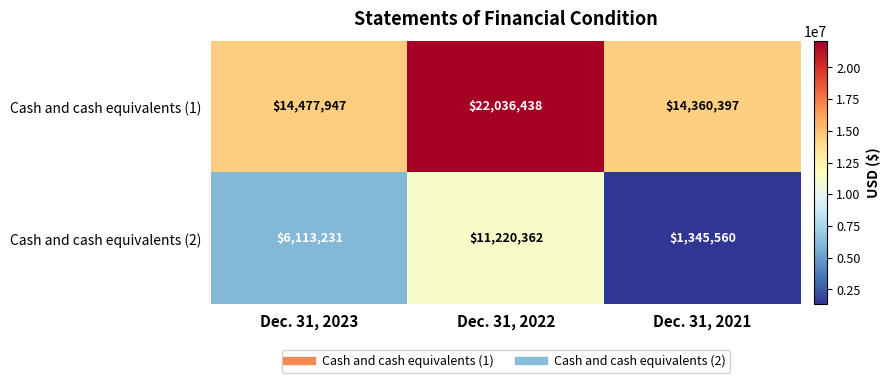

How many categories are shown in the chart?

3